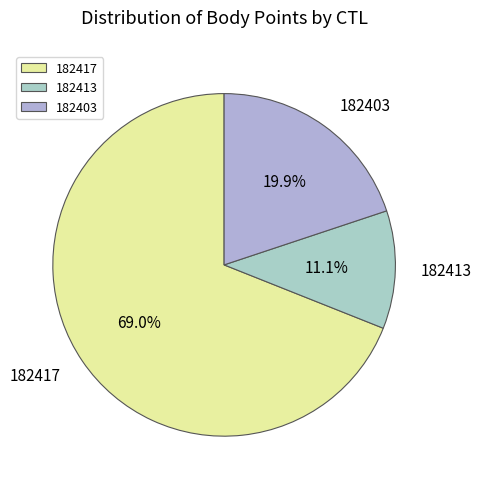

Which slice is the smallest?

182413